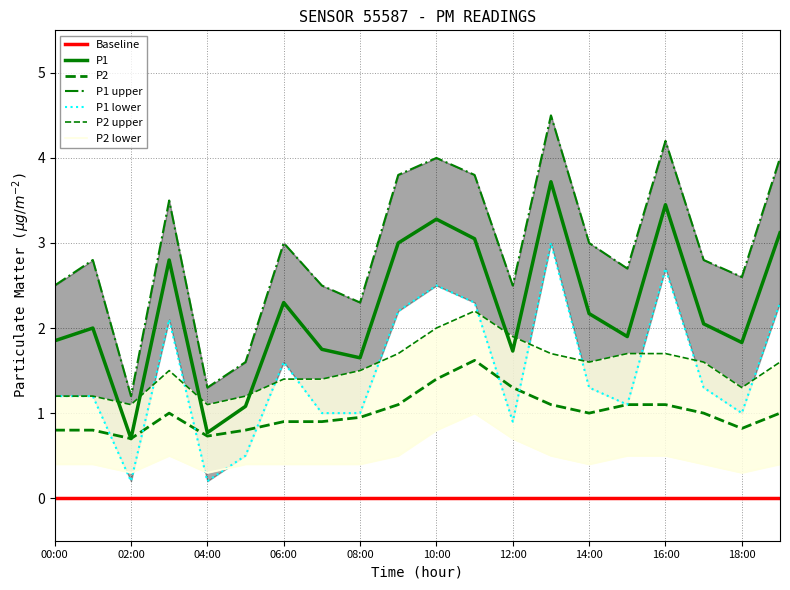

Which category has the highest value in the P1_upper series?

13:00